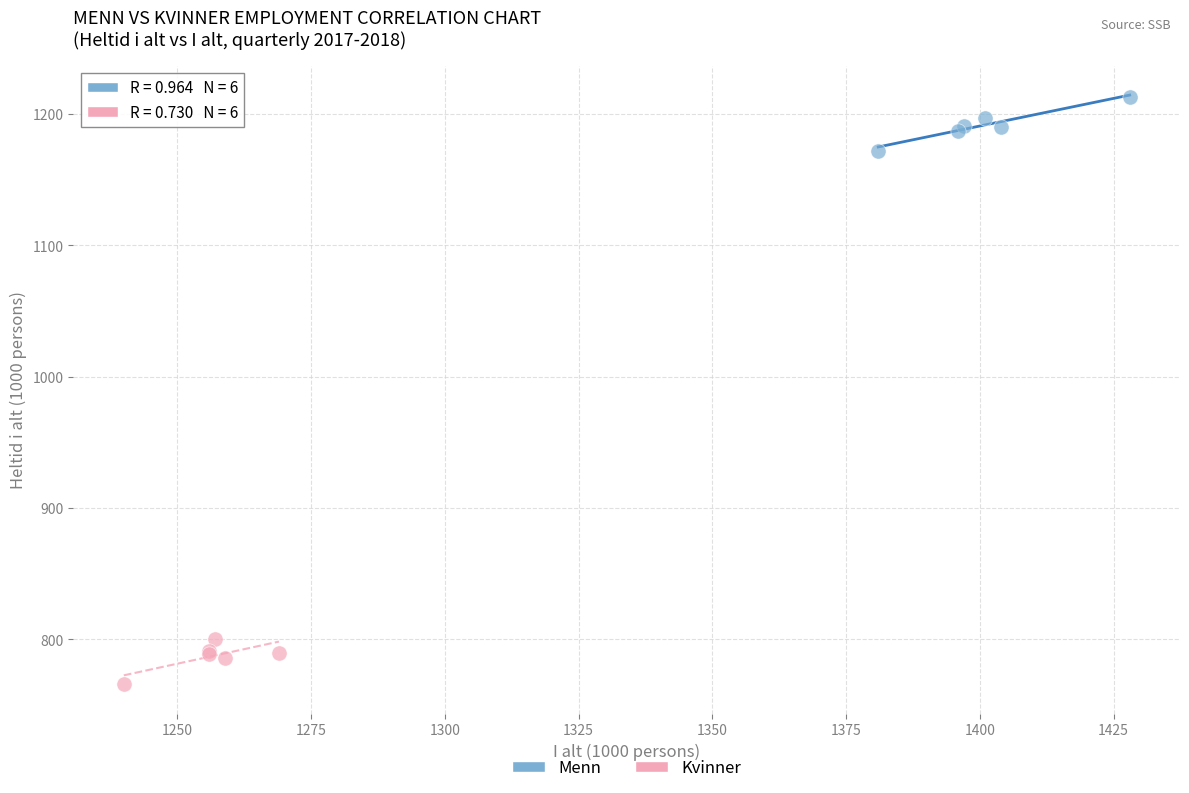

Which series contains the highest Y value?

Menn